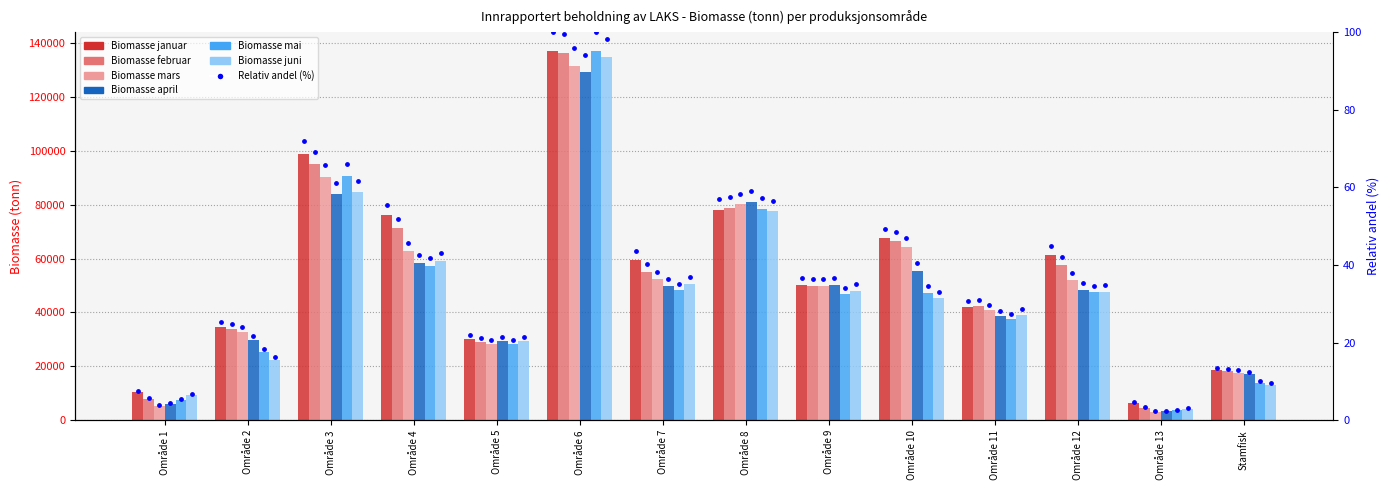

Which series contains the lowest Y value?

Biomasse mars